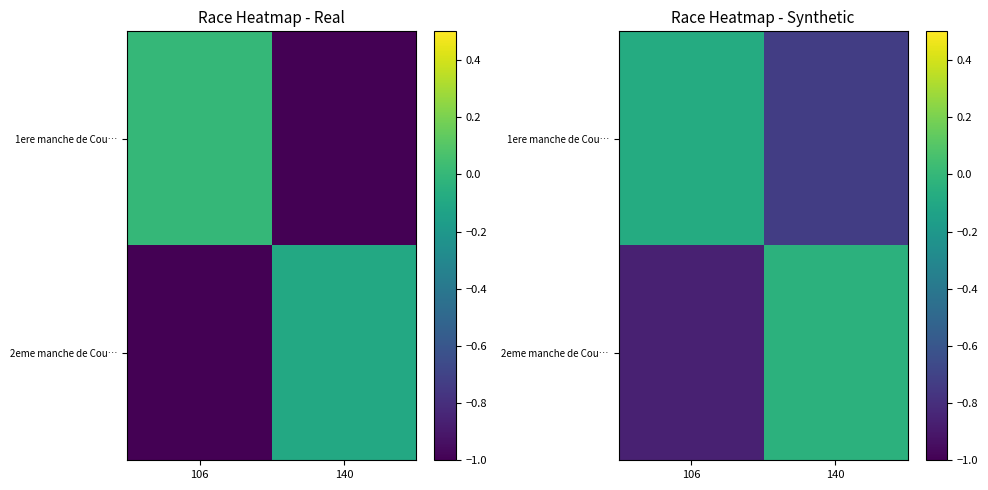

Is the value of 2eme manche de Cou… at 140 greater than the value of 1ere manche de Cou… at 140?

Yes